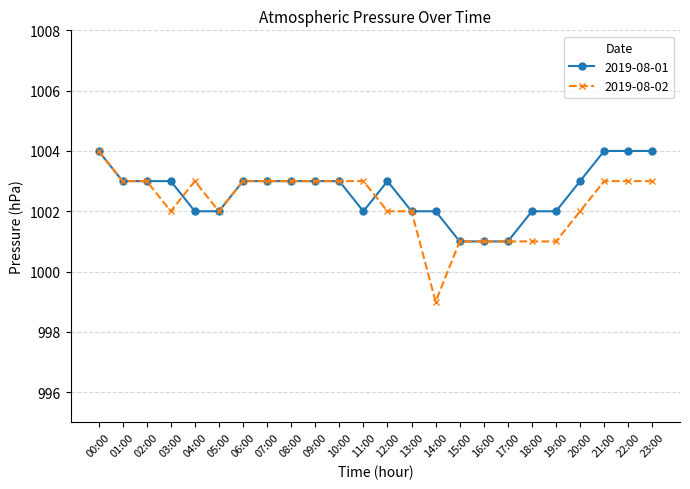

Is it true that 2019-08-02 equals 542 at 09:00?

False